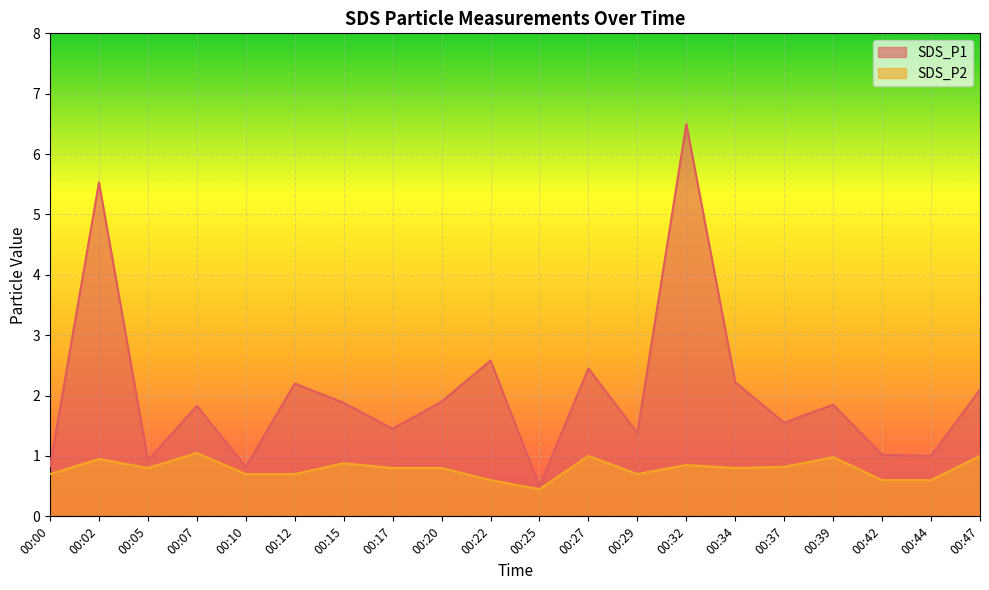

What are all the series names shown in the legend?

SDS_P1, SDS_P2